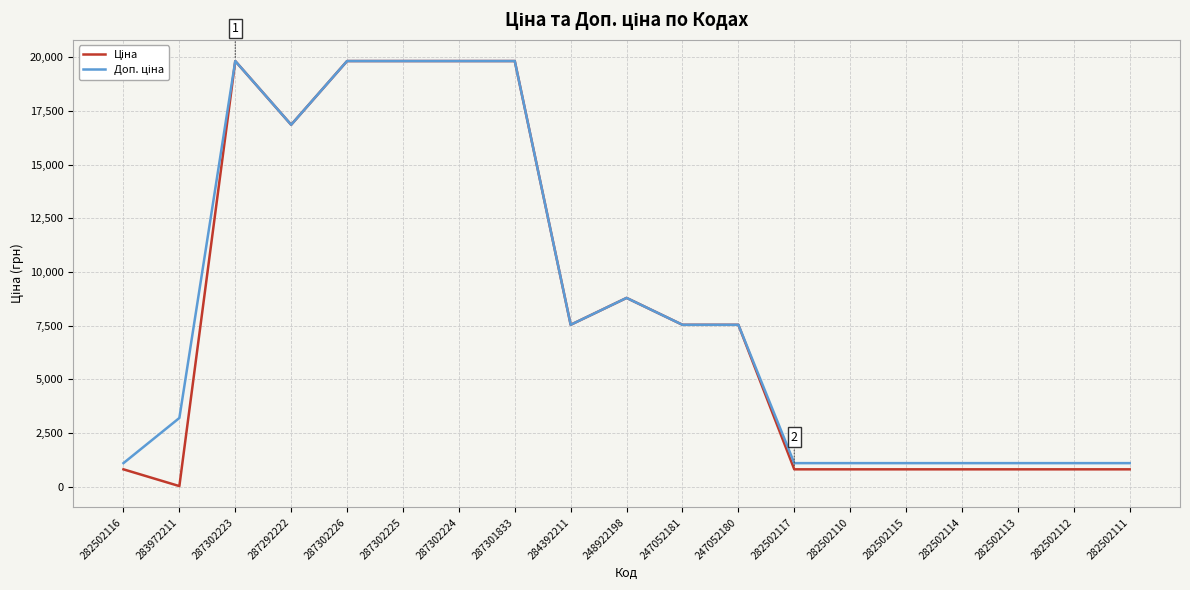

What is the maximum value shown in the chart?

19831.1